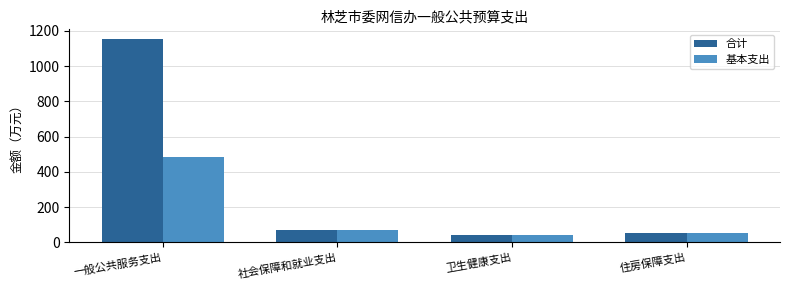

At which label does 合计 reach its minimum?

卫生健康支出